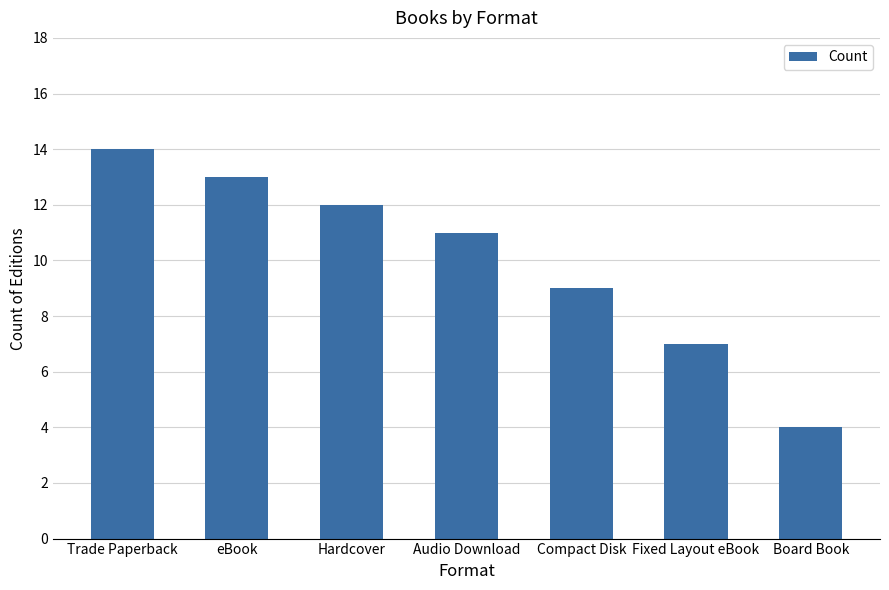

List the labels in order of value, smallest first.

Board Book, Fixed Layout eBook, Compact Disk, Audio Download, Hardcover, eBook, Trade Paperback